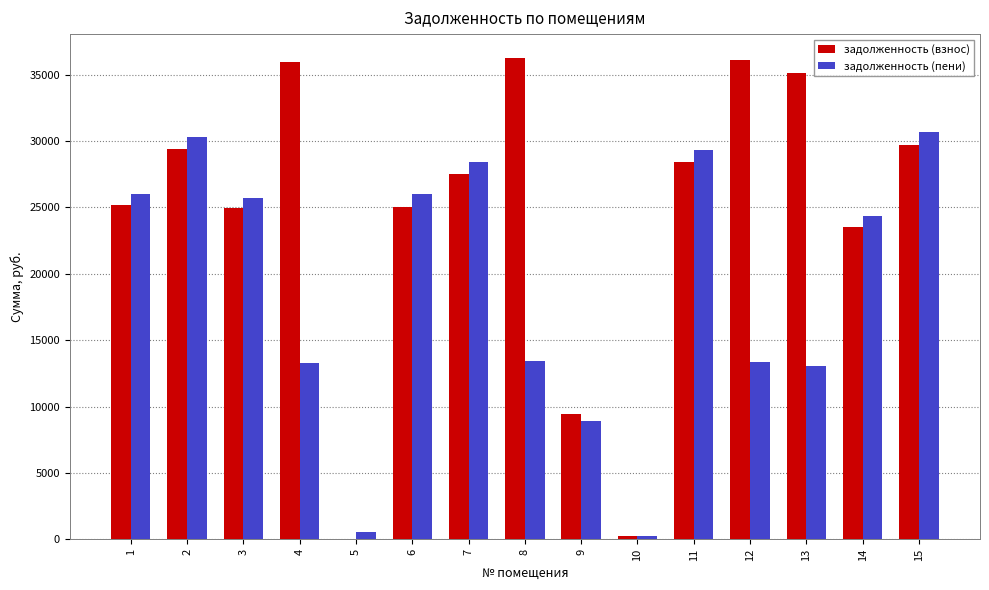

Which series has the largest total across all categories?

задолженность (взнос)